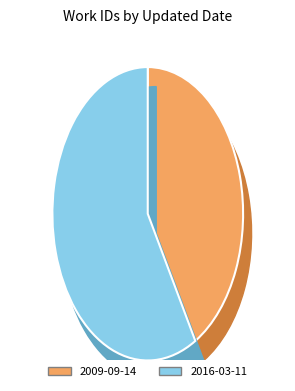

Is it true that 2016-03-11 is 71% of the pie?

False